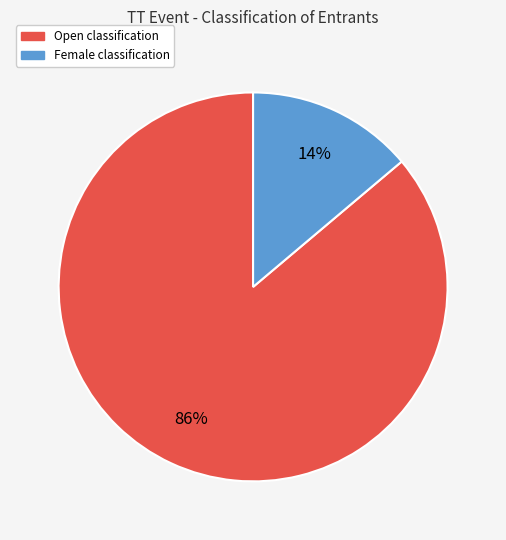

To the nearest percent, what is the difference between the largest and smallest slice percentages?

72%